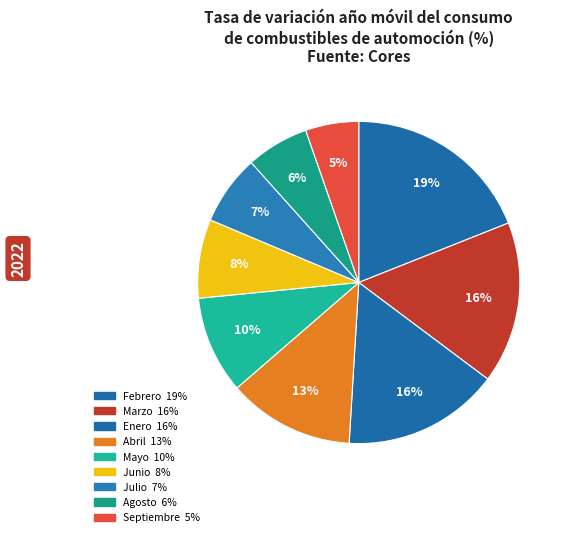

How many segments does this pie chart have?

9